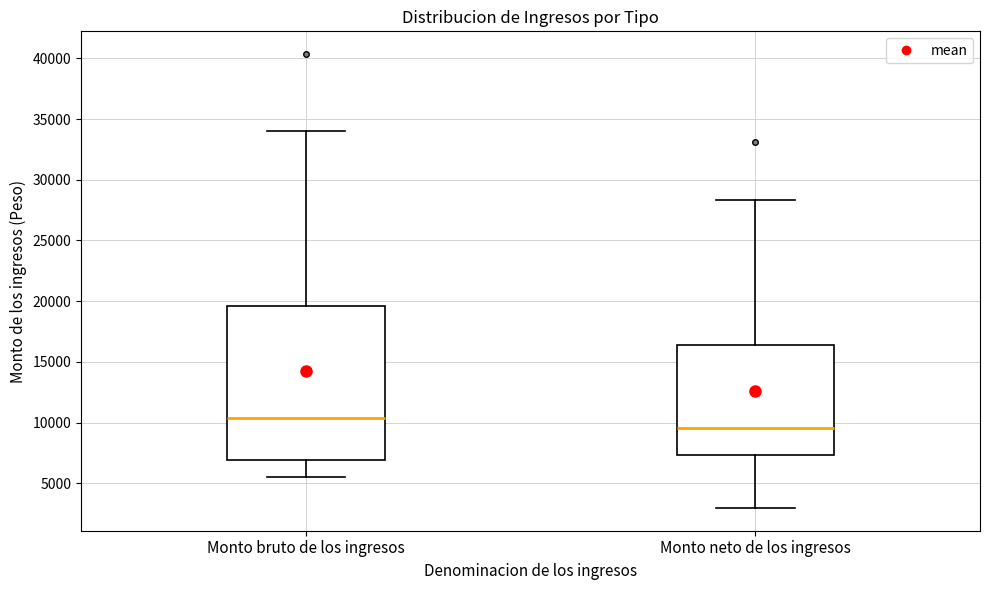

Comparing the boxes themselves (not the whiskers), which one is the tallest?

Monto bruto de los ingresos